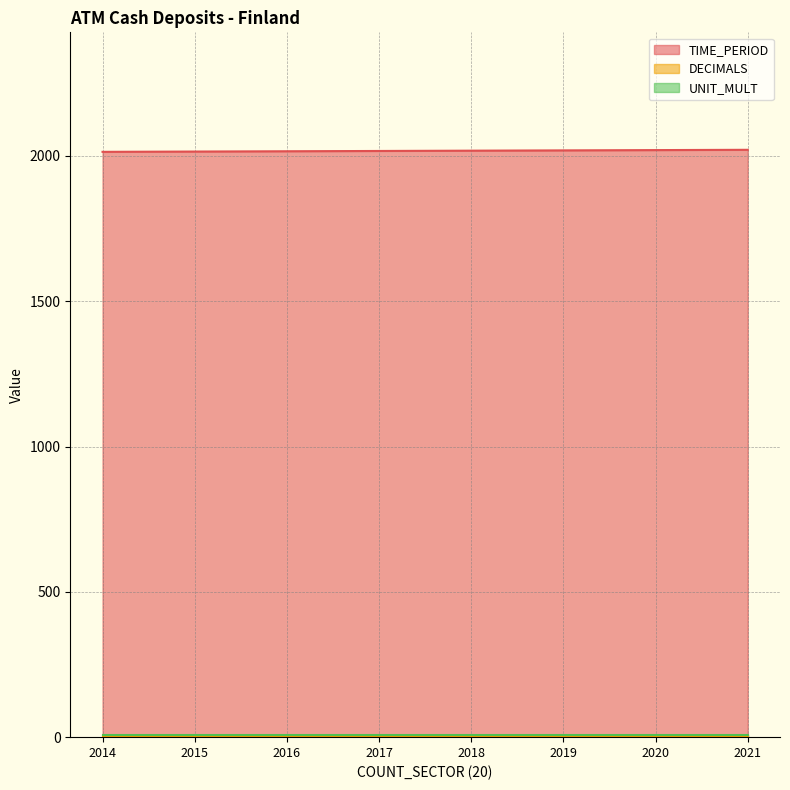

How many series are shown in this chart?

3